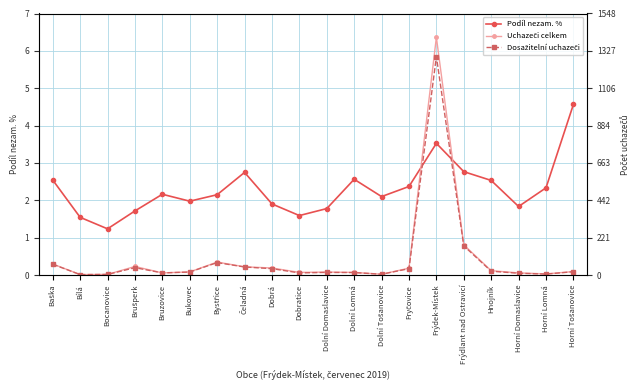

What is the sum of the Podíl nezam. % values at Frýdlant nad Ostravicí and Brušperk?

4.5